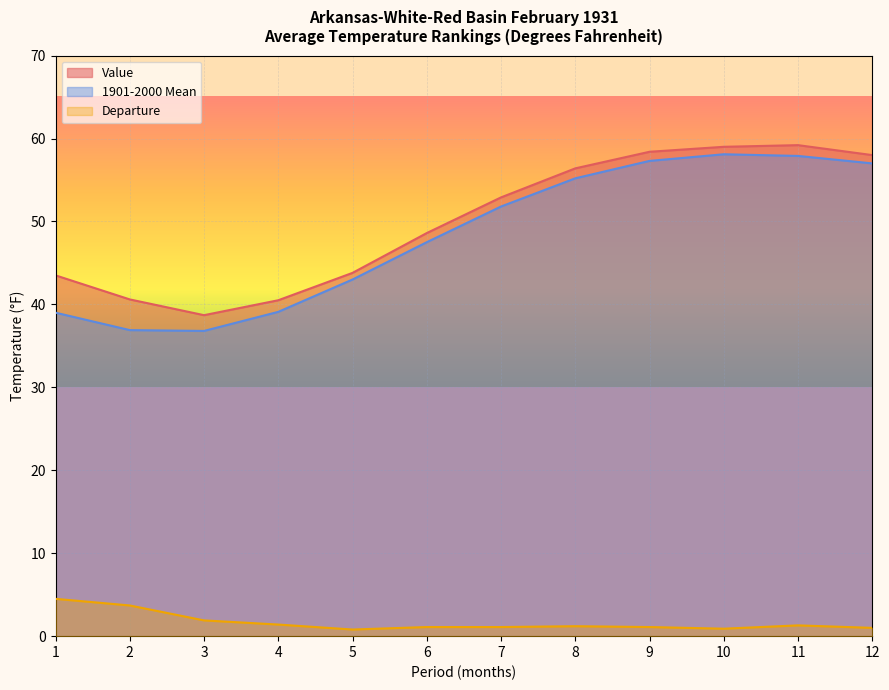

Reading left to right, what are all the values shown in this chart?

Value: 43.5	40.6	38.7	40.5	43.8	48.6	52.9	56.4	58.4	59.0	59.2	58.0
1901-2000 Mean: 39.0	36.9	36.8	39.1	43.0	47.5	51.8	55.2	57.3	58.1	57.9	57.0
Departure: 4.5	3.7	1.9	1.4	0.8	1.1	1.1	1.2	1.1	0.9	1.3	1.0